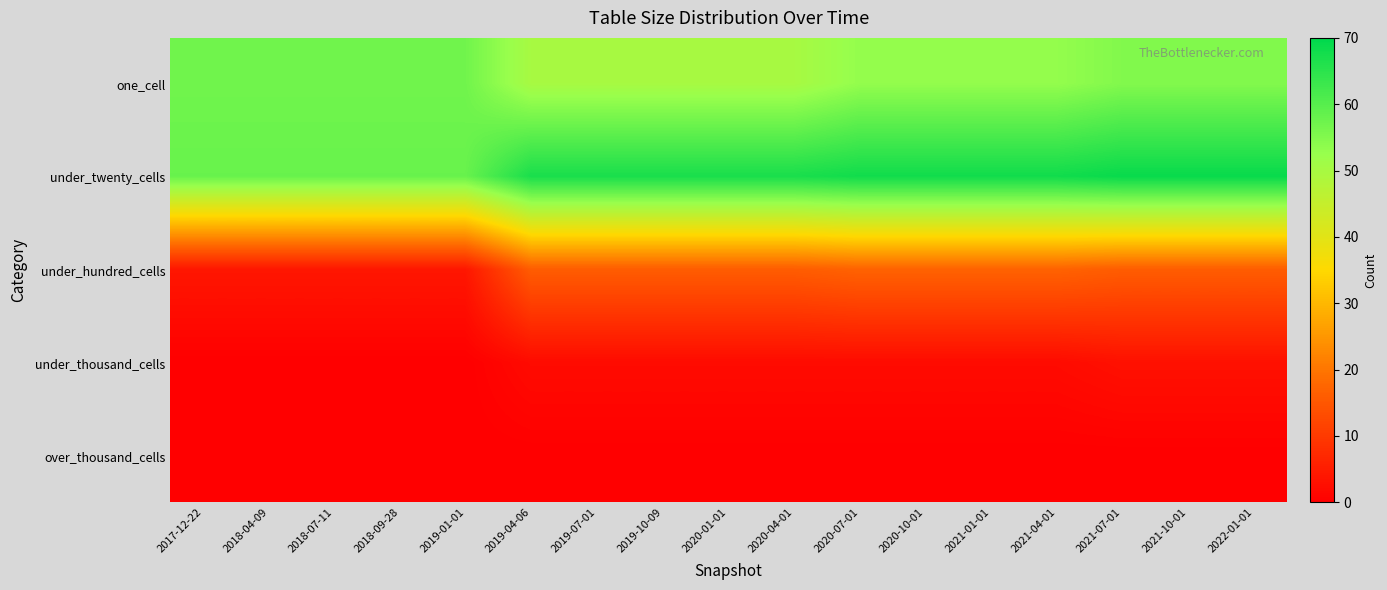

Which series changed the most between 2017-12-22 and 2019-07-01?

under_hundred_cells